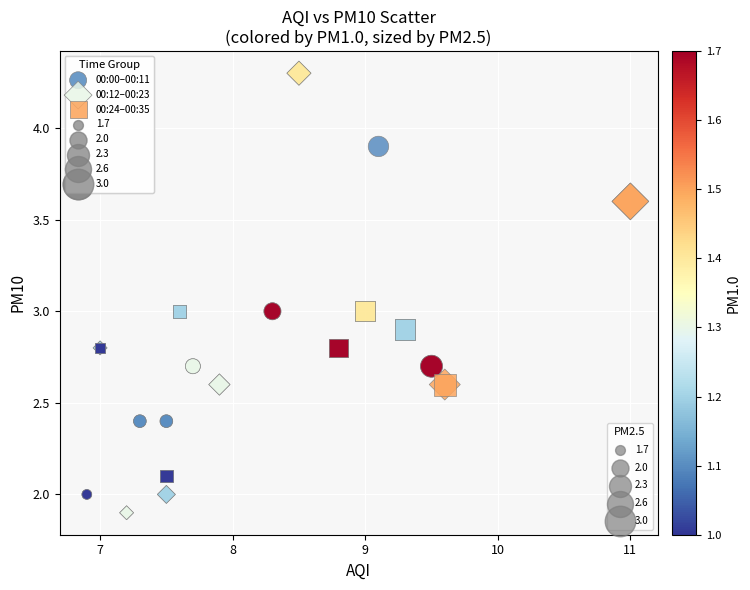

Which series contains the highest Y value?

00:12–00:23